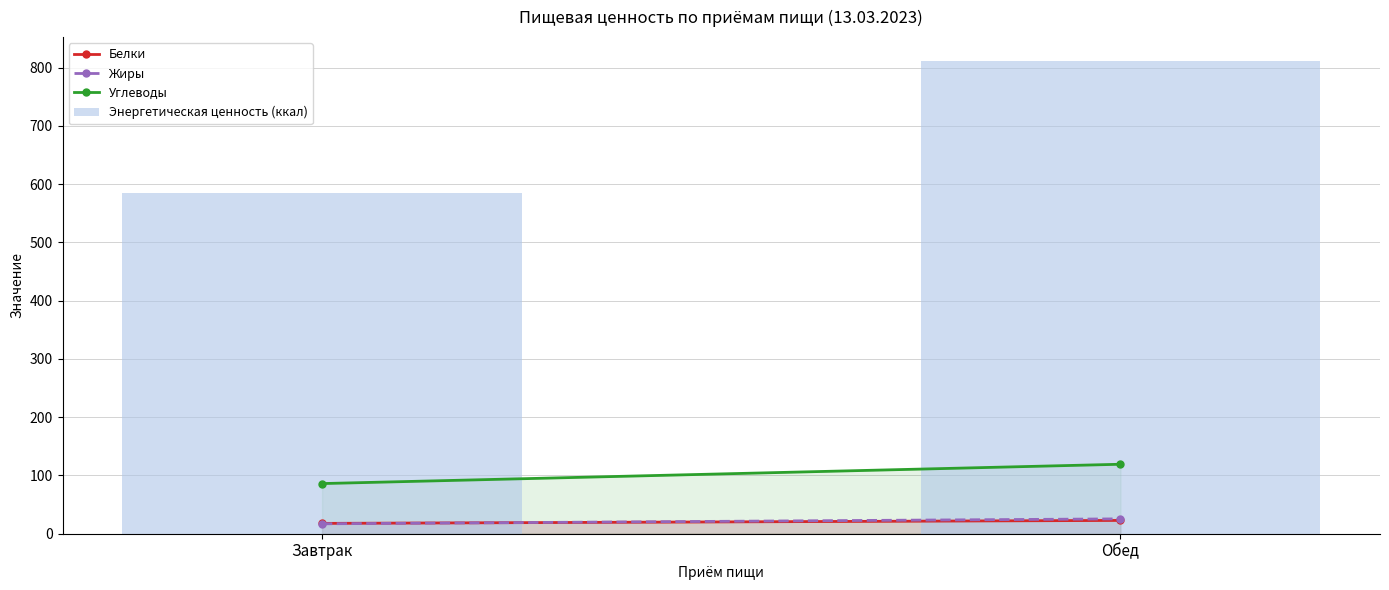

The chart shows a value of 584.3 at Завтрак. True or false?

True